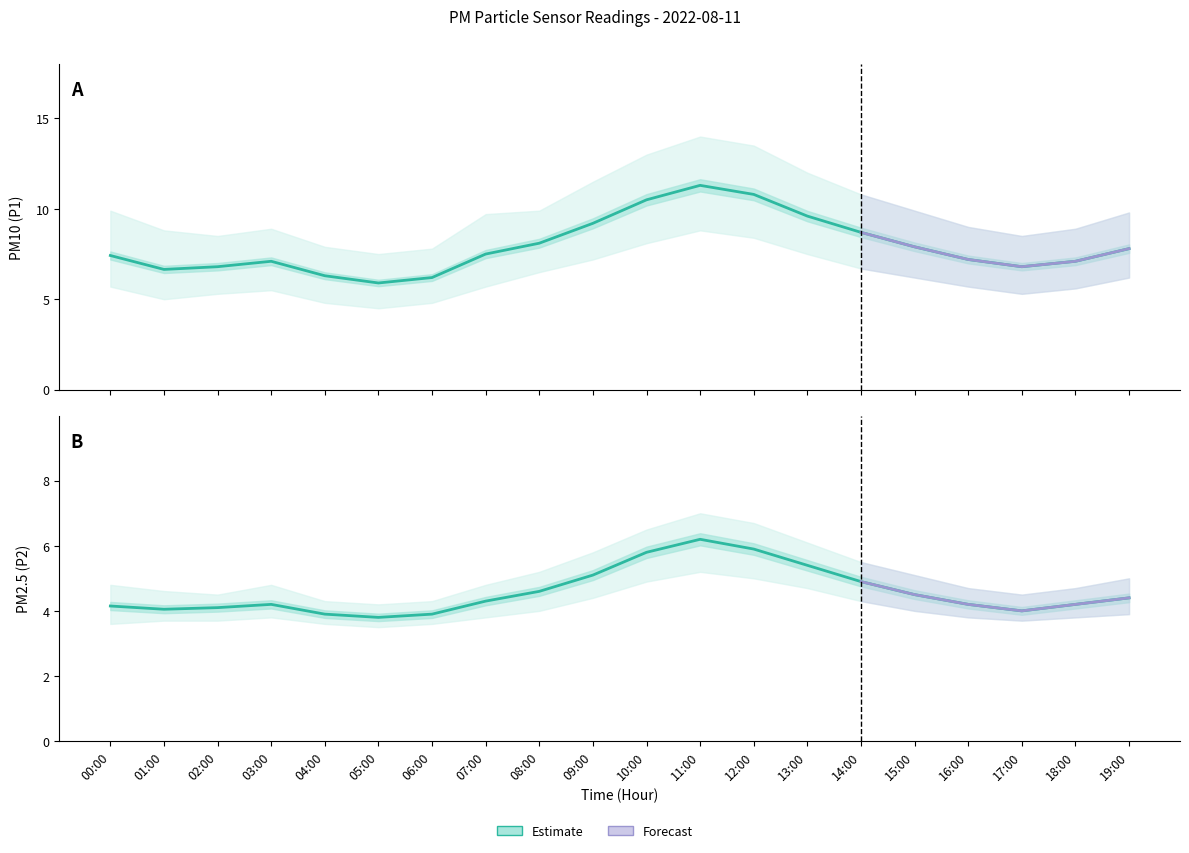

Does the chart have visible grid lines?

No